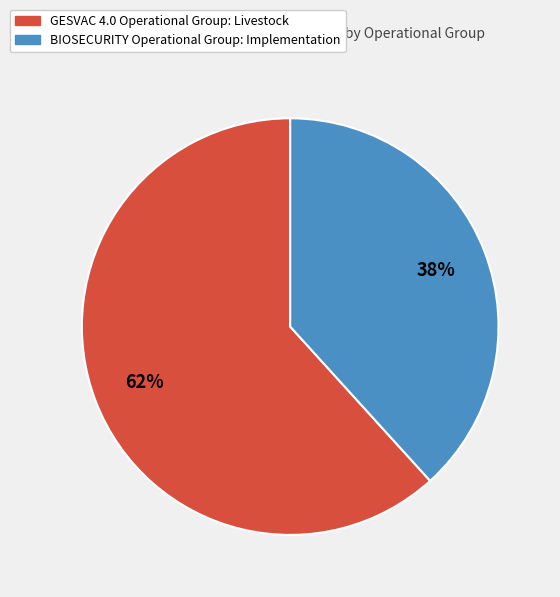

Is it true that BIOSECURITY Operational Group: Implementation is 38% of the pie?

True